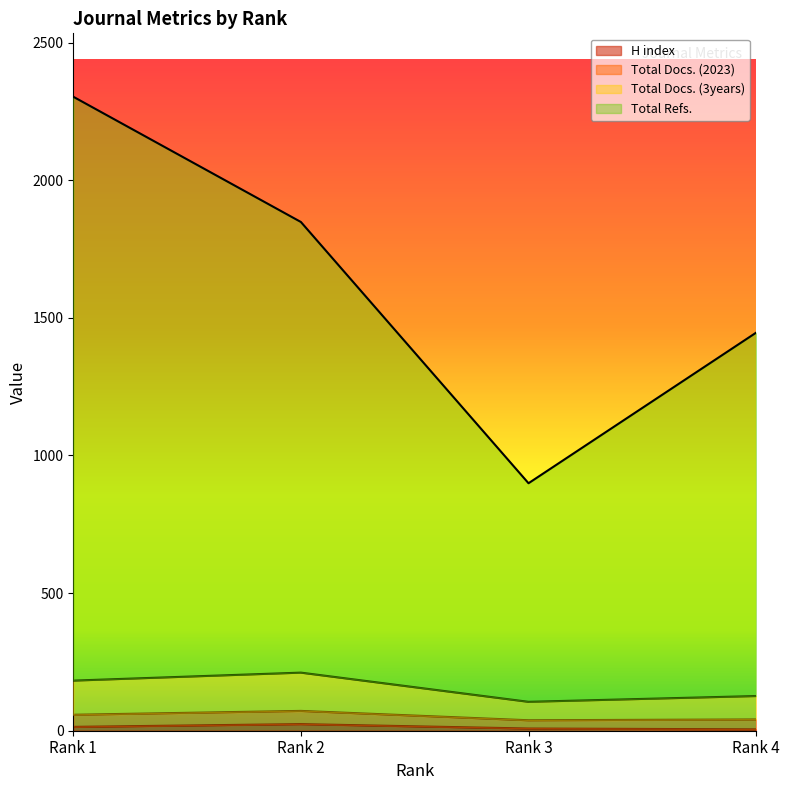

Is it true that Total Docs. (2023) equals 319 at Rank 1?

False